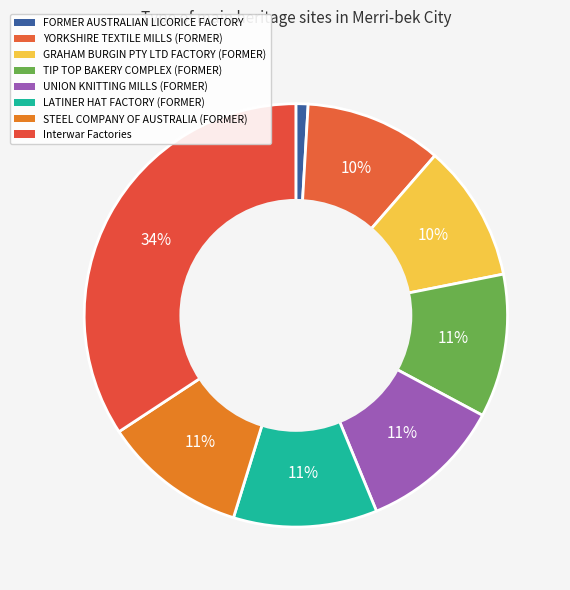

Rank the categories by value from lowest to highest.

FORMER AUSTRALIAN LICORICE FACTORY, YORKSHIRE TEXTILE MILLS (FORMER), GRAHAM BURGIN PTY LTD FACTORY (FORMER), TIP TOP BAKERY COMPLEX (FORMER), UNION KNITTING MILLS (FORMER), LATINER HAT FACTORY (FORMER), STEEL COMPANY OF AUSTRALIA (FORMER), Interwar Factories